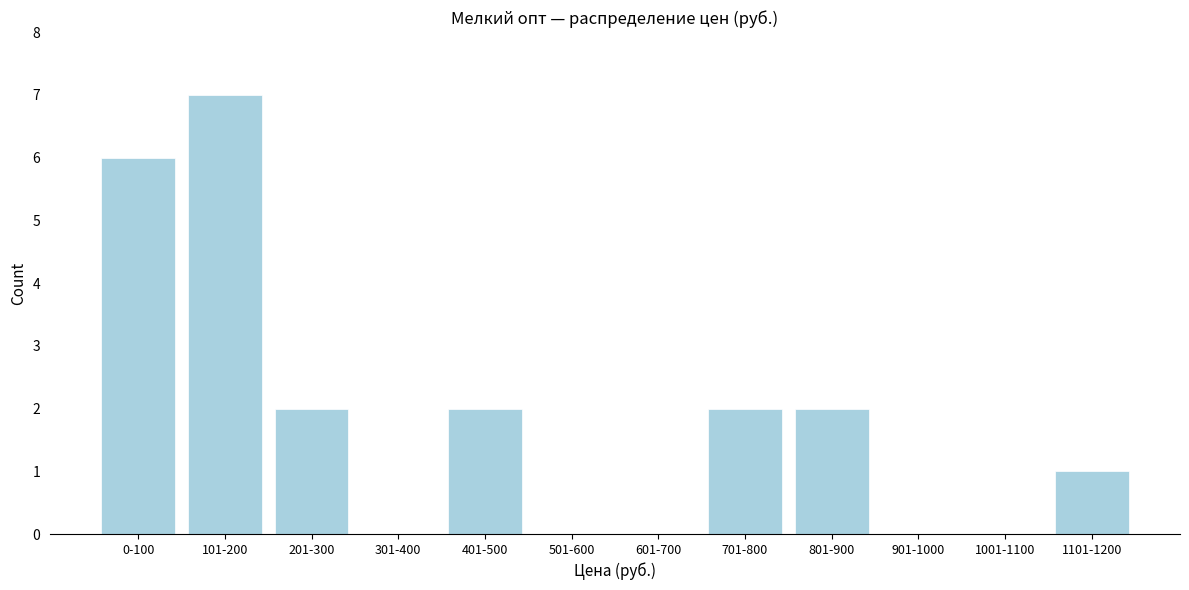

Reading left to right, list all the values displayed in this chart.

0-100=6	101-200=7	201-300=2	301-400=0	401-500=2	501-600=0	601-700=0	701-800=2	801-900=2	901-1000=0	1001-1100=0	1101-1200=1